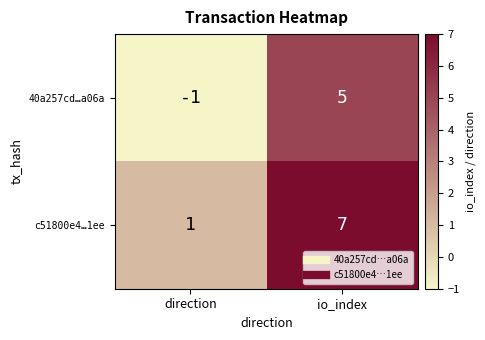

Rank the series by their average value, from lowest to highest.

40a257cd…a06a, c51800e4…1ee